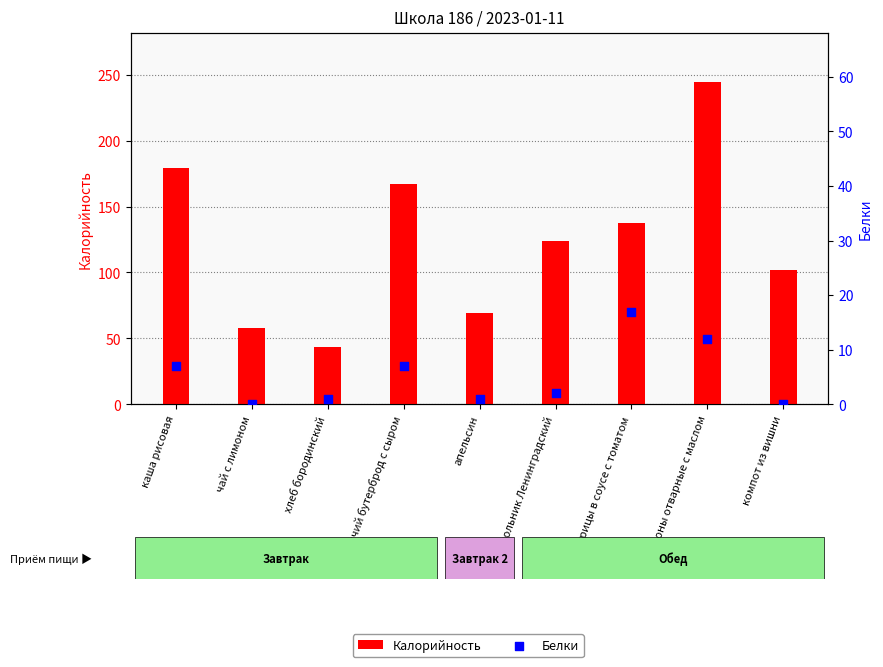

Which series has the largest total across all categories?

Калорийность